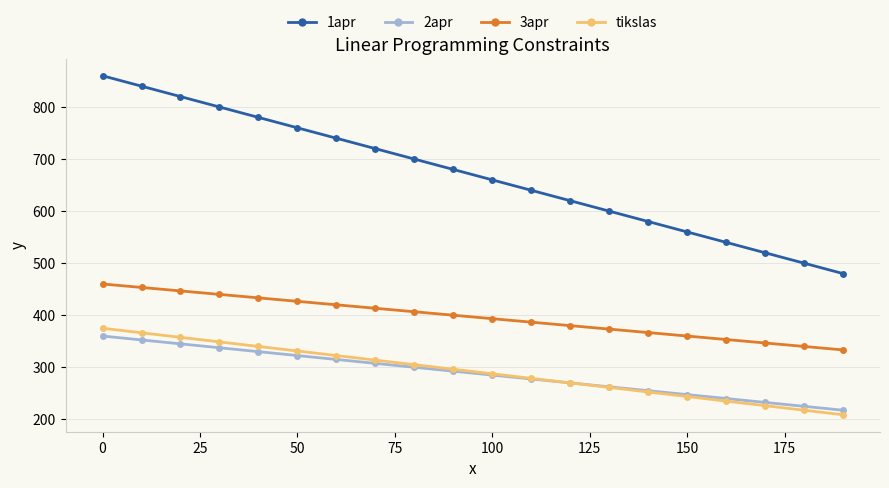

True or false: tikslas and 3apr intersect in this chart.

False